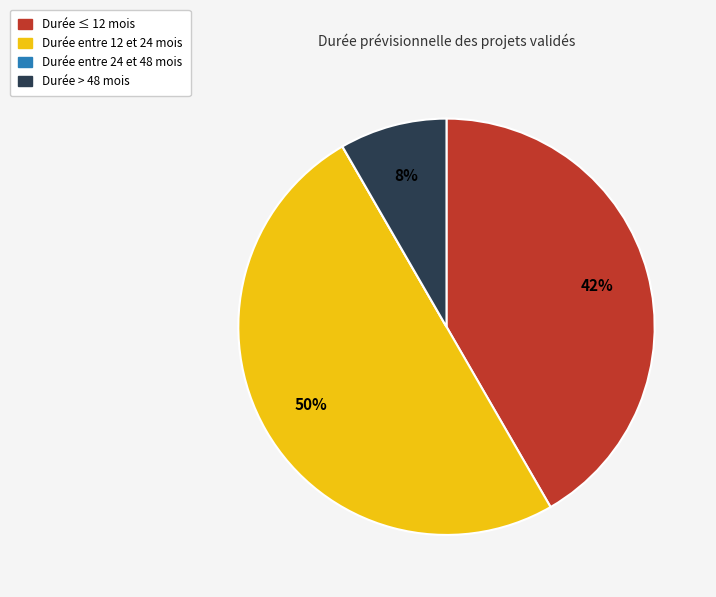

To the nearest percent, what is the average slice percentage?

25%